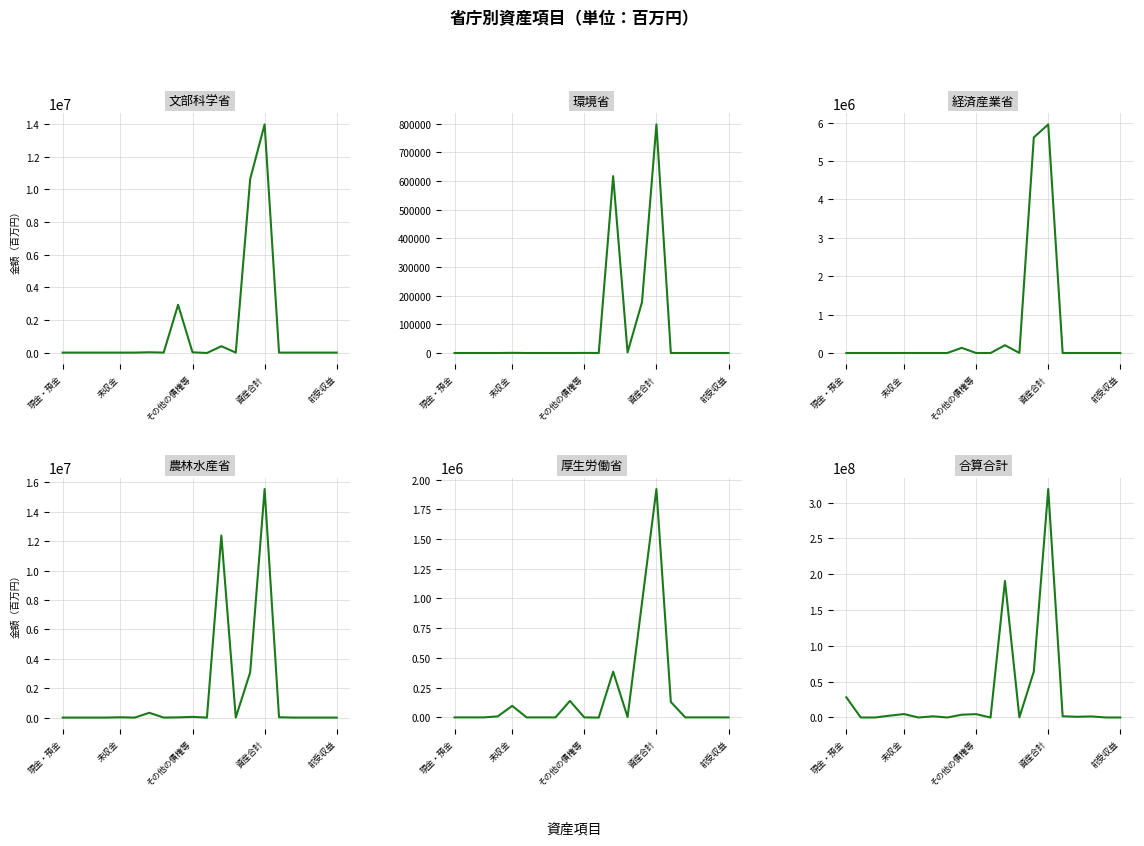

Which series changed the most between 12 and 16?

合算合計